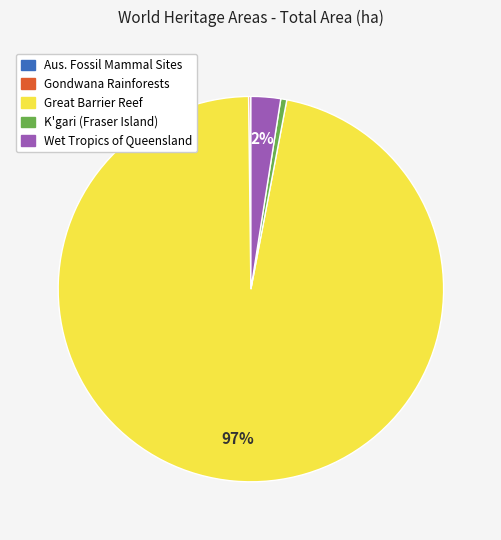

To the nearest percent, what is the difference between the largest and smallest slice percentages?

97%